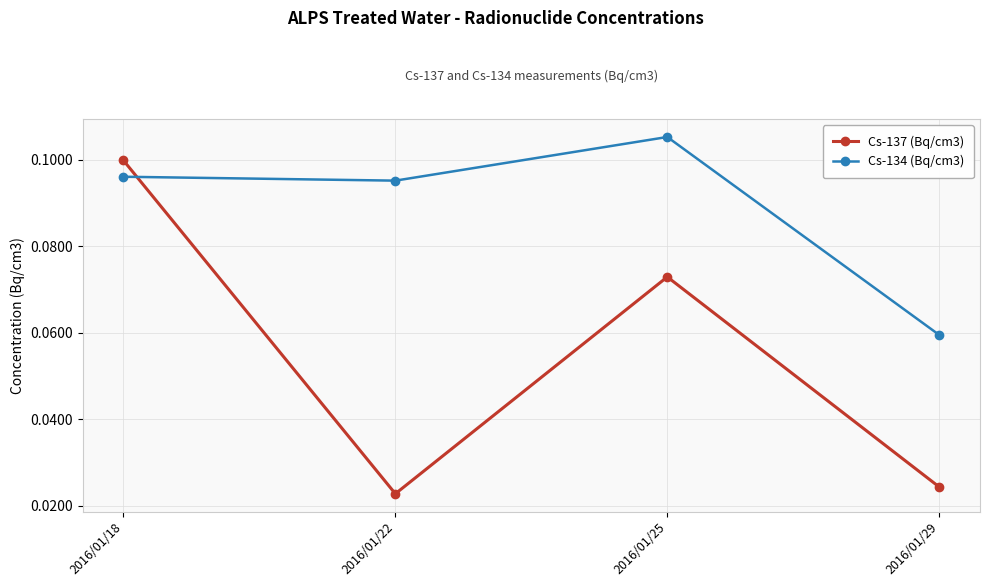

The Cs-134 (Bq/cm3) series shows 0.2 at 2016/01/22. True or false?

False